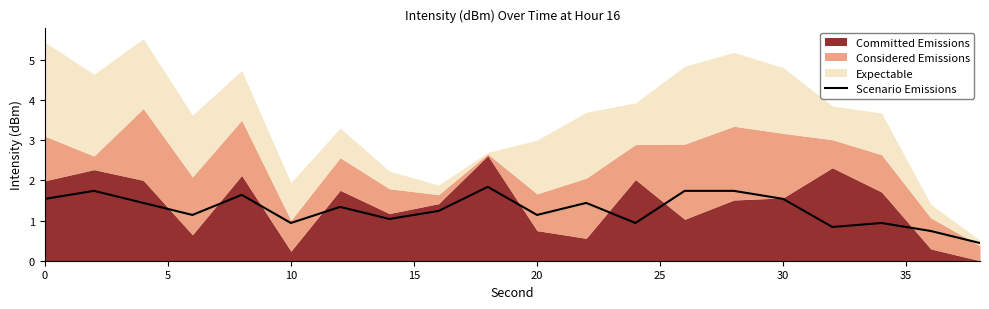

The Scenario Emissions series shows 2.7 at 30. True or false?

False